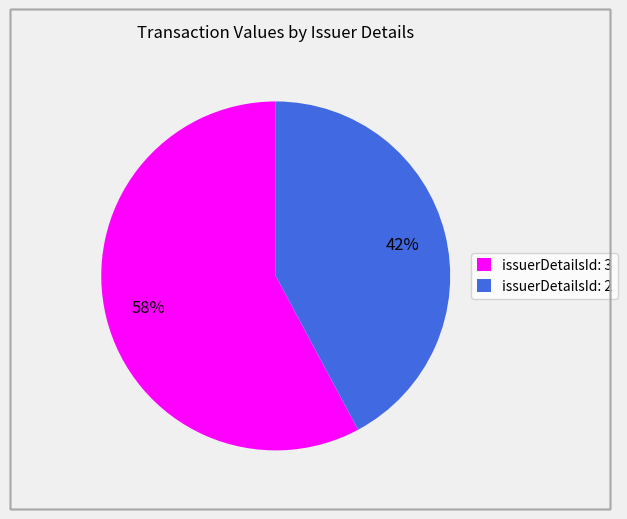

Which category has the smallest portion of the pie?

issuerDetailsId: 2